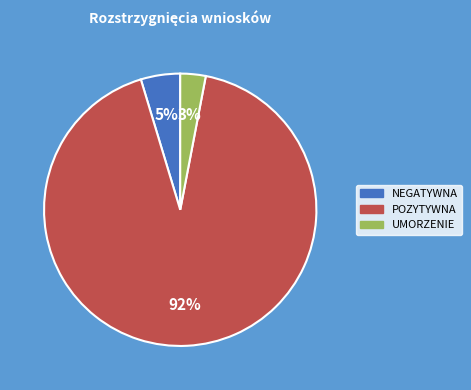

To the nearest percent, what is the difference between the largest and smallest slice percentages?

89%